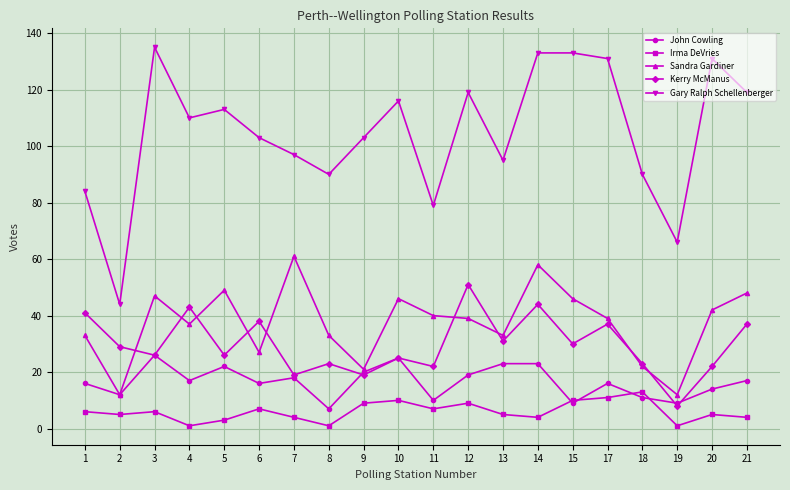

At which label does Irma DeVries reach its peak?

18